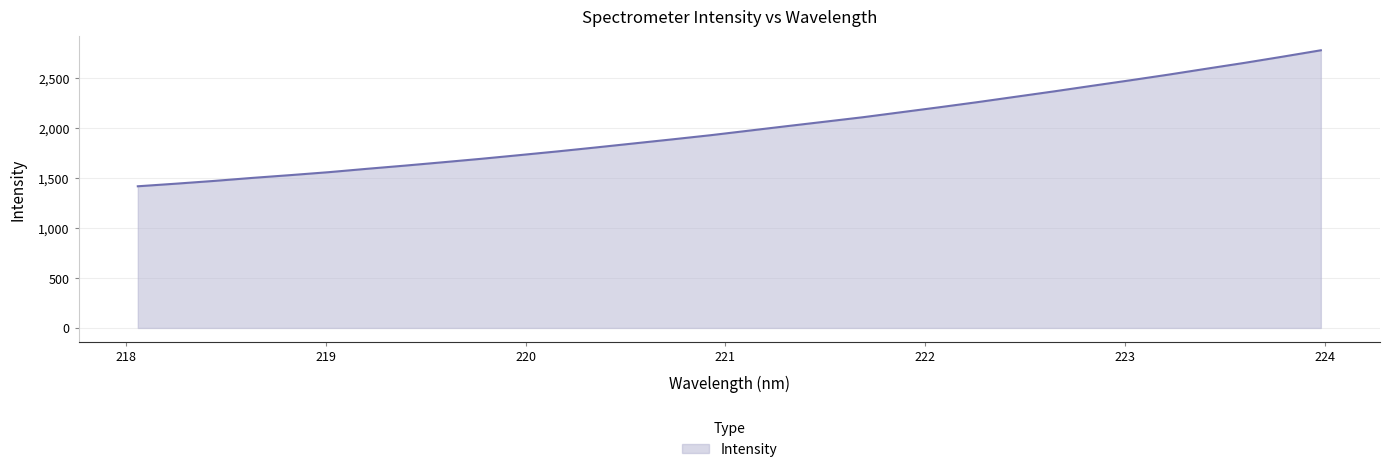

Count the number of data series in this chart.

1